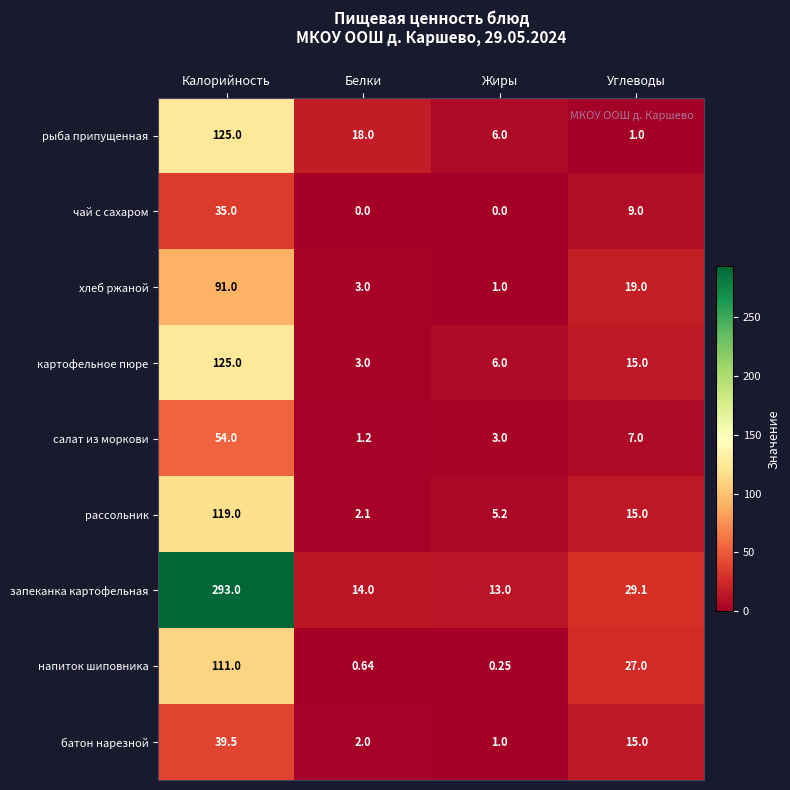

How many data points does each series have?

4